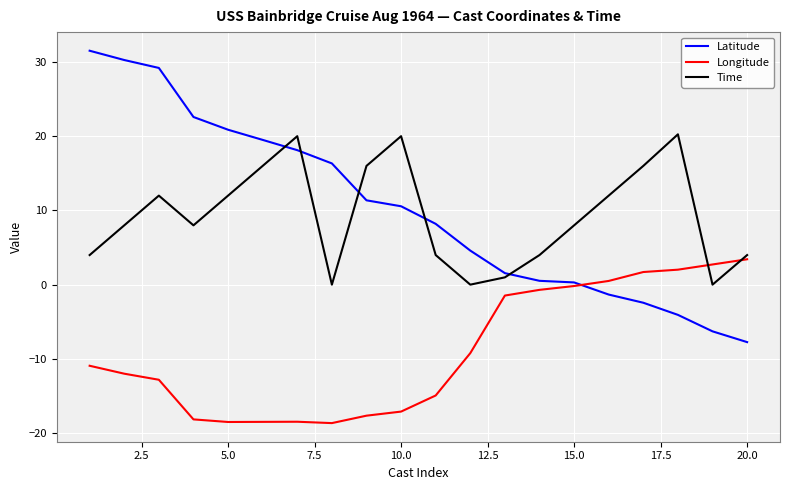

Which series has the widest spread of values?

Latitude